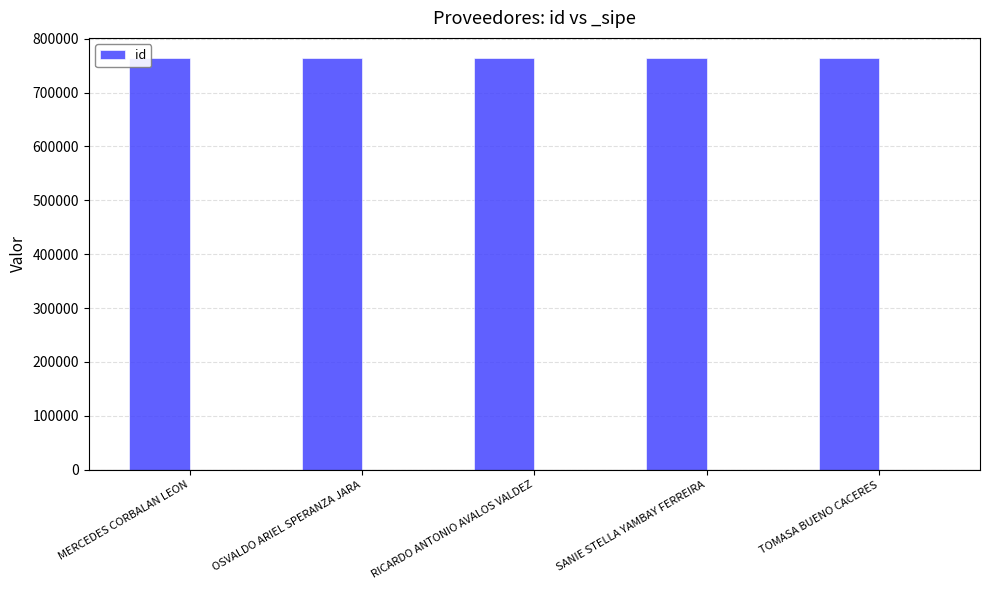

Reading right to left, what are all the values shown in this chart?

763407	763410	763406	763408	763409